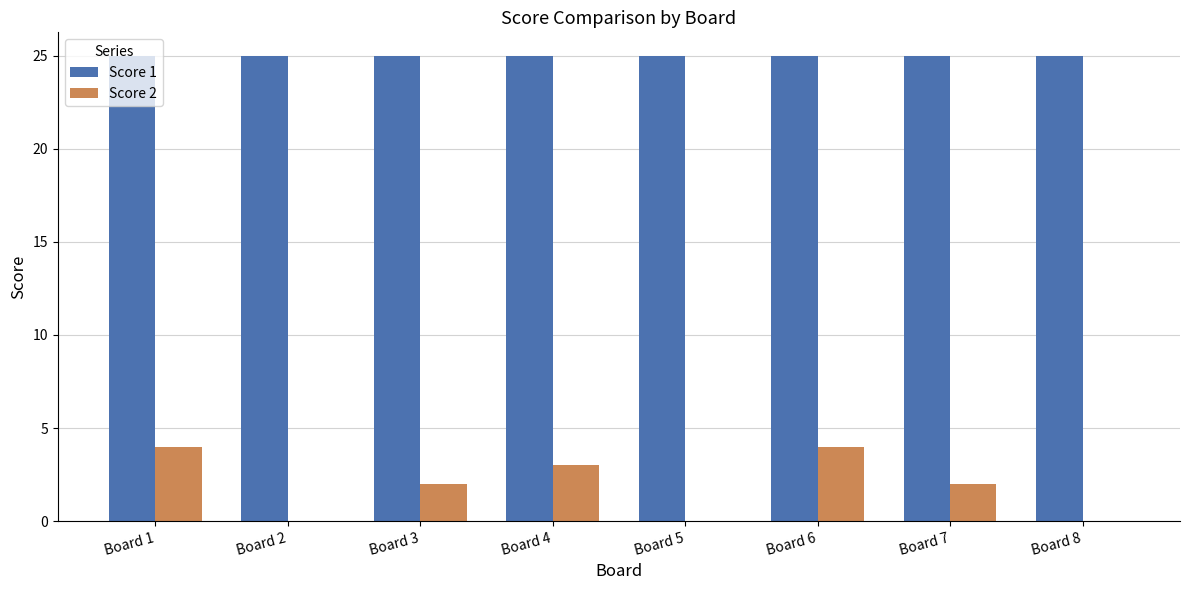

Which series changed the most between Board 2 and Board 6?

Score 2